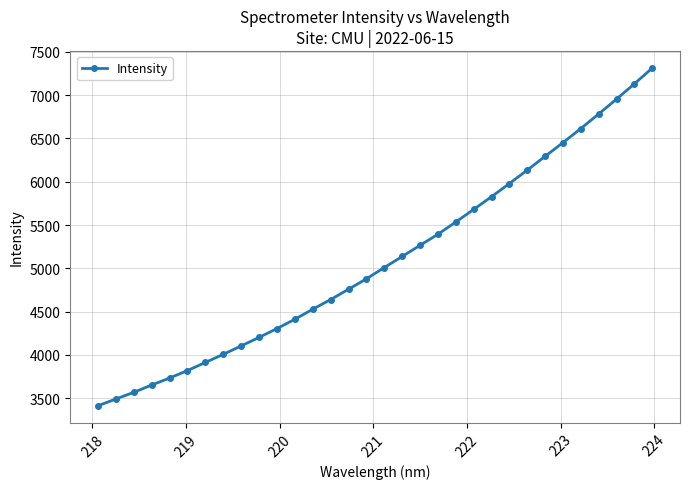

What is the maximum value shown in the chart?

7312.4